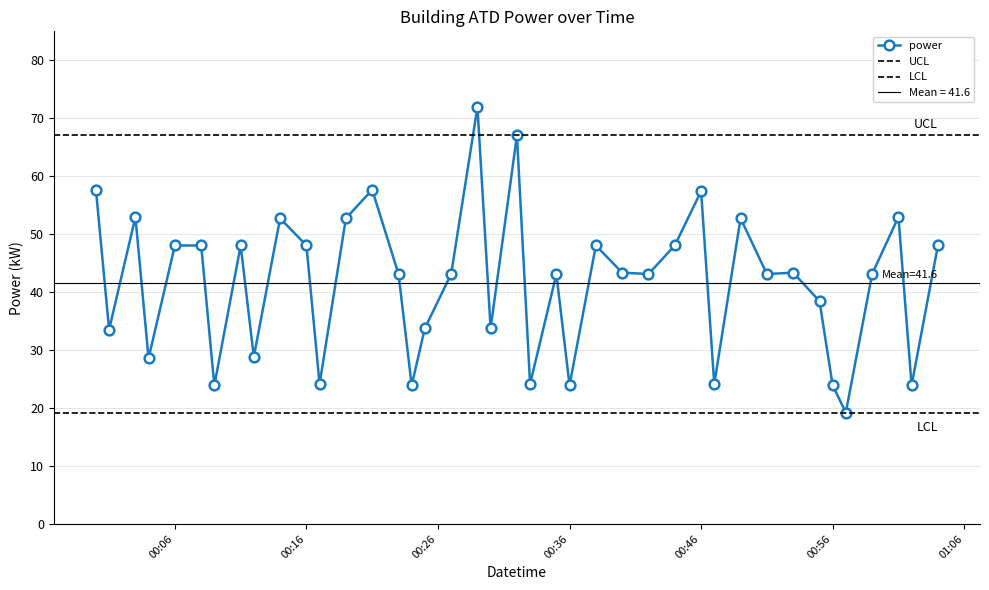

Reading left to right, extract all data points from this chart.

57.7	33.5	53.0	28.6	48.0	48.0	23.9	48.0	28.8	52.7	48.0	24.1	52.7	57.7	43.1	23.9	33.8	43.1	72.0	33.8	67.0	24.1	43.1	23.9	48.0	43.4	43.1	48.0	57.4	24.1	52.7	43.1	43.4	38.4	23.9	19.2	43.1	53.0	23.9	48.0